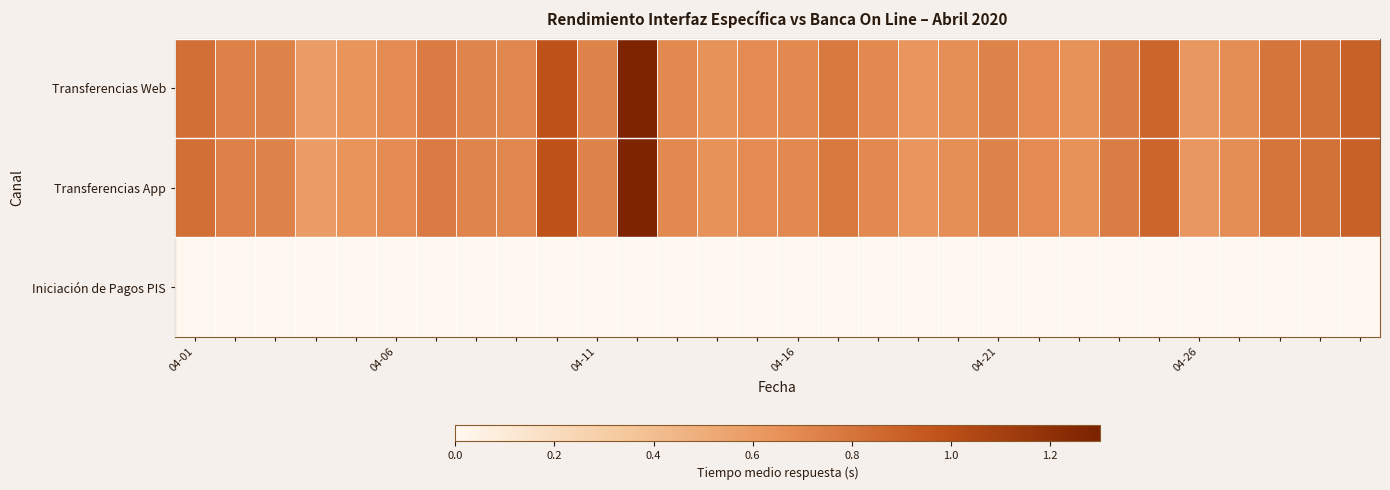

List the series in order of their peak value, lowest first.

Iniciación de Pagos PIS, Transferencias Web, Transferencias App